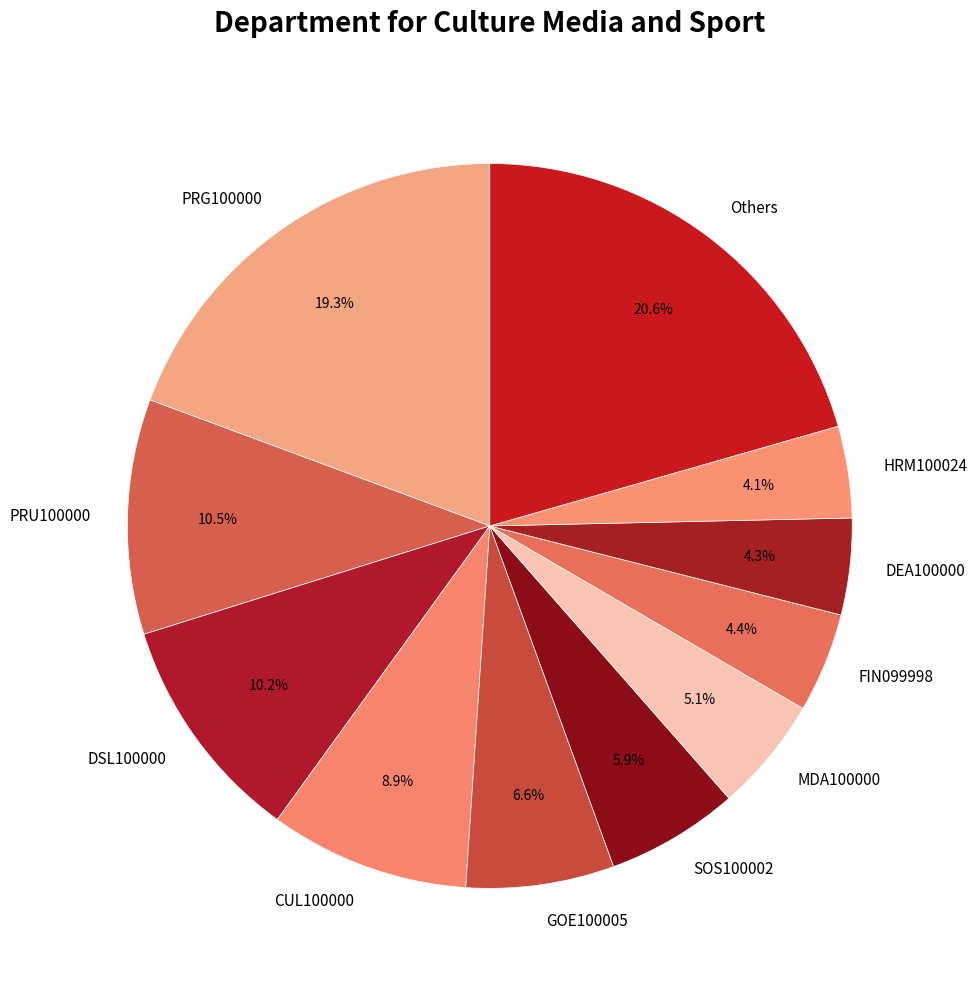

To the nearest percent, what is the average slice percentage?

9%